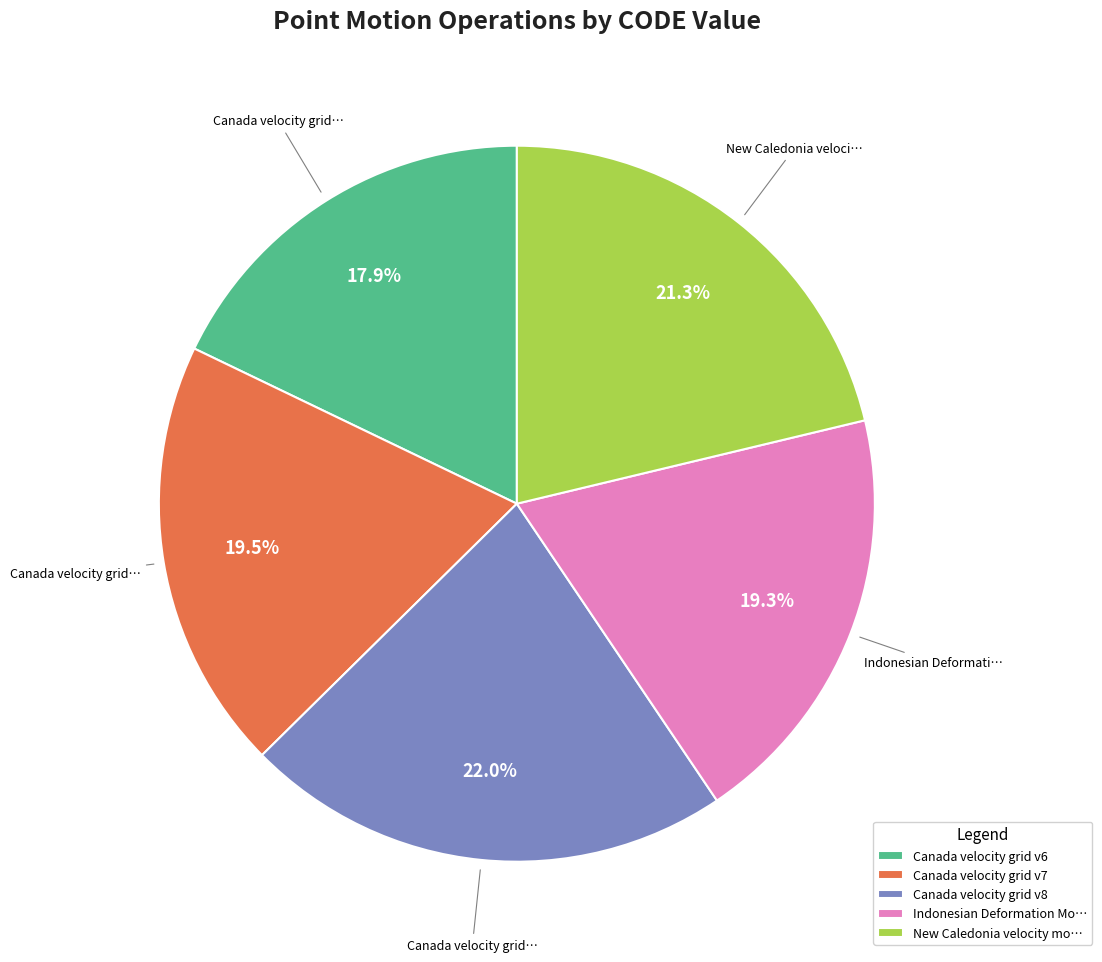

True or false: Canada velocity grid v8 accounts for 34% of the total.

False